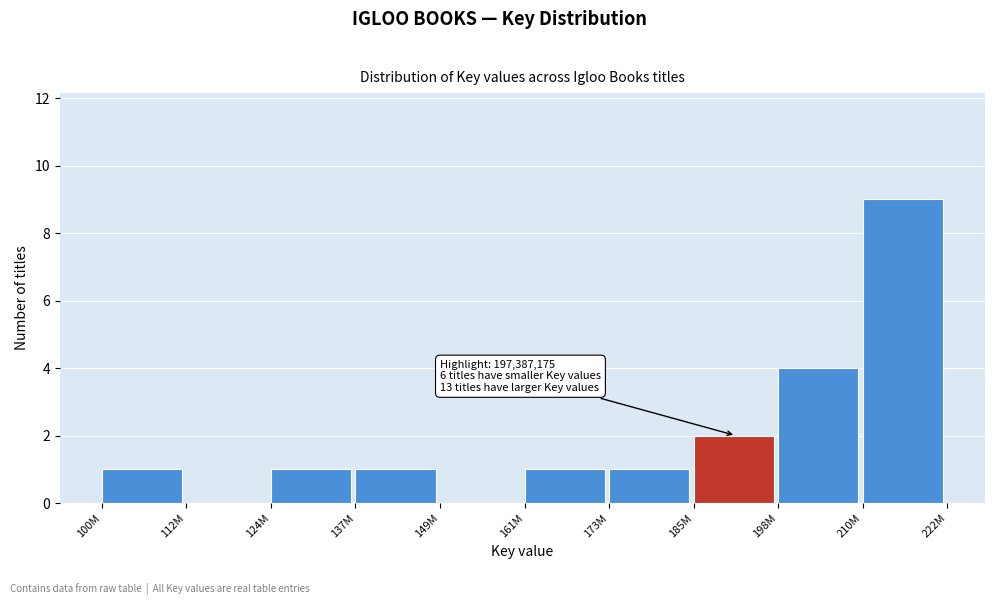

Reading left to right, list all the values displayed in this chart.

100M=1	112M=0	124M=1	137M=1	149M=0	161M=1	173M=1	185M=2	198M=4	210M=9